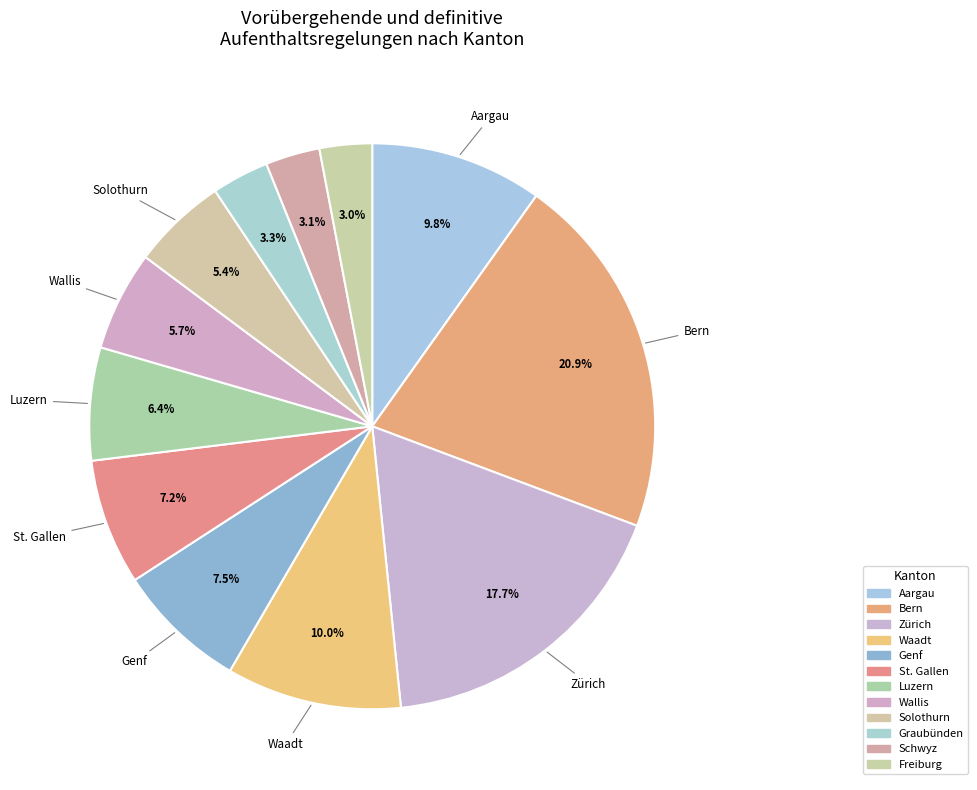

Which slice is the largest?

Bern